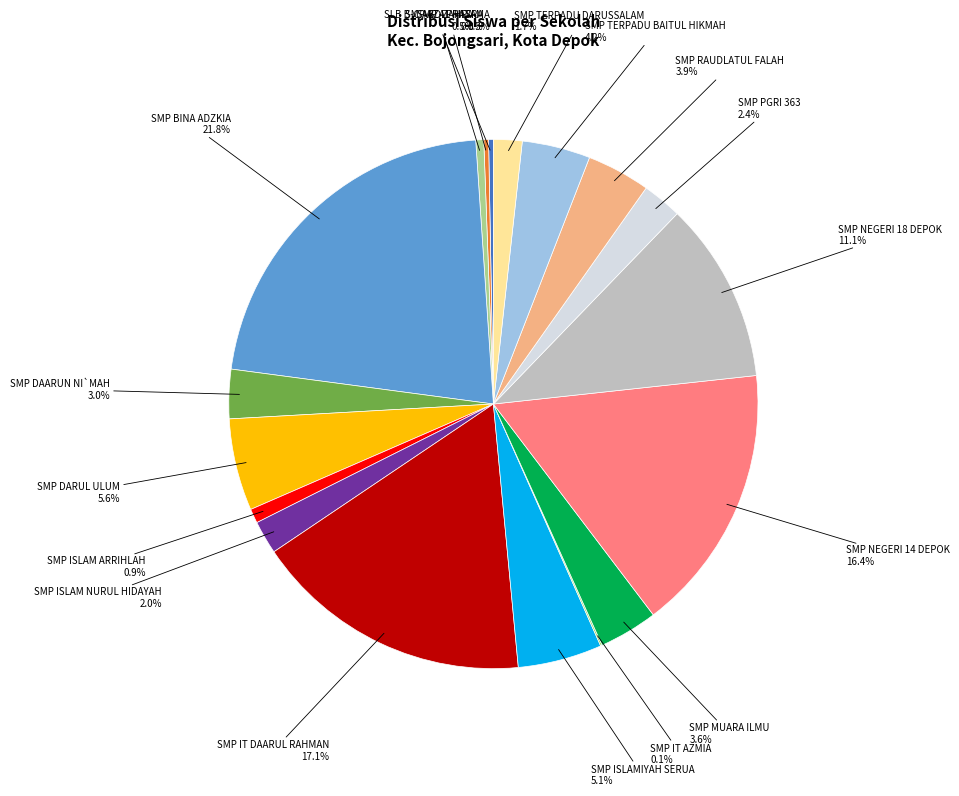

Does any single category account for the majority?

No